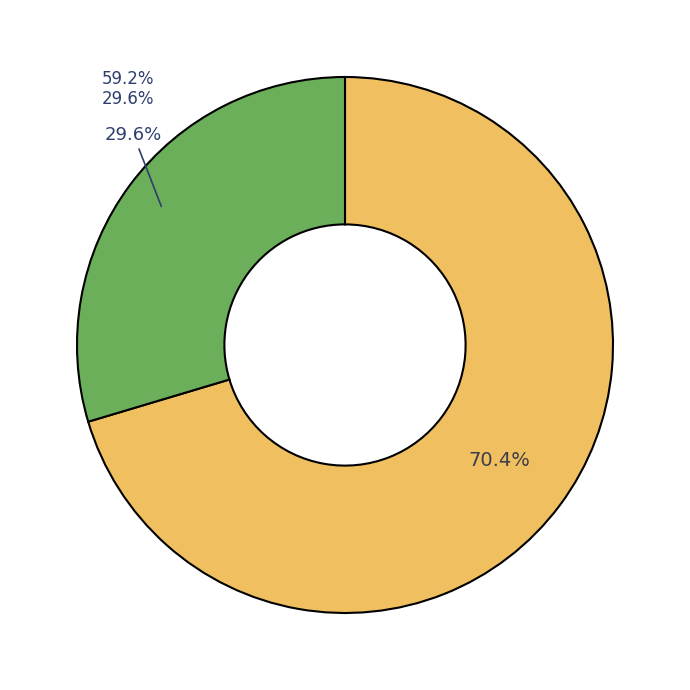

Is it true that 510498 is 43% of the pie?

False